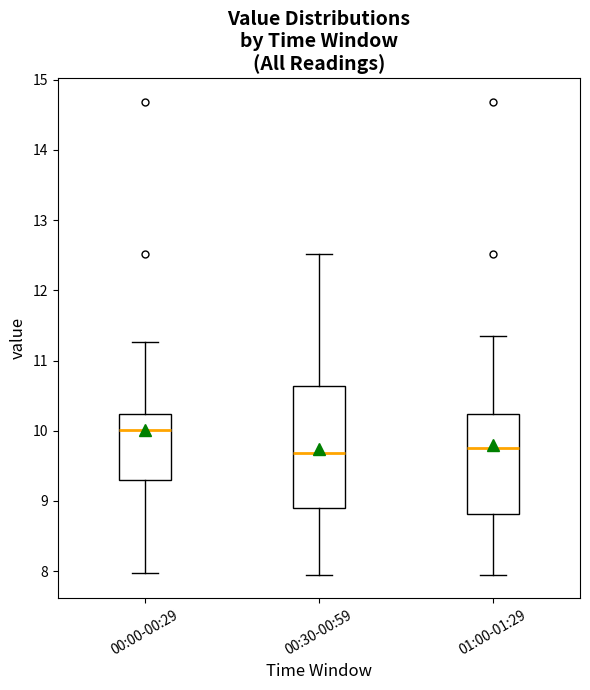

Reading left to right, read every box against the y-axis: the position of its median line, the range the box covers, and the ends of its whiskers. The values are not printed on the chart, so give them approximately, as read against the axis.

00:00-00:29: median 10.0, box 9.3 to 10.2, whiskers 8.0 to 11.3
00:30-00:59: median 9.7, box 8.9 to 10.6, whiskers 8.0 to 12.5
01:00-01:29: median 9.8, box 8.8 to 10.2, whiskers 8.0 to 11.4